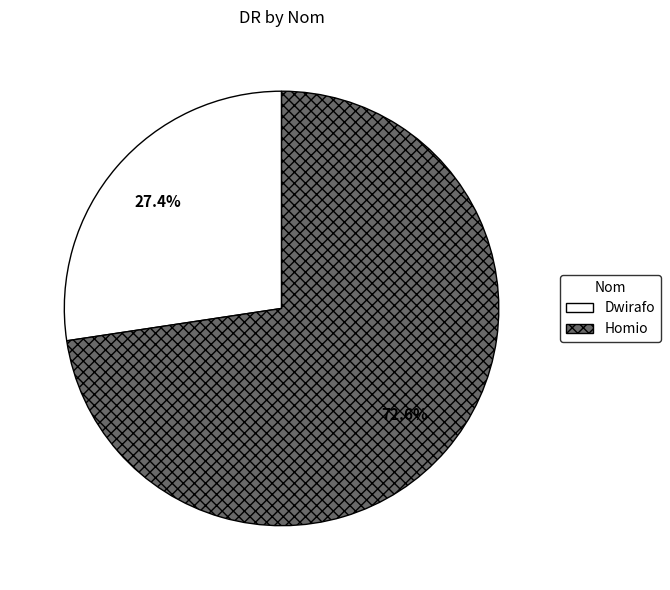

Do Dwirafo and Homio together represent more than half of the pie?

Yes